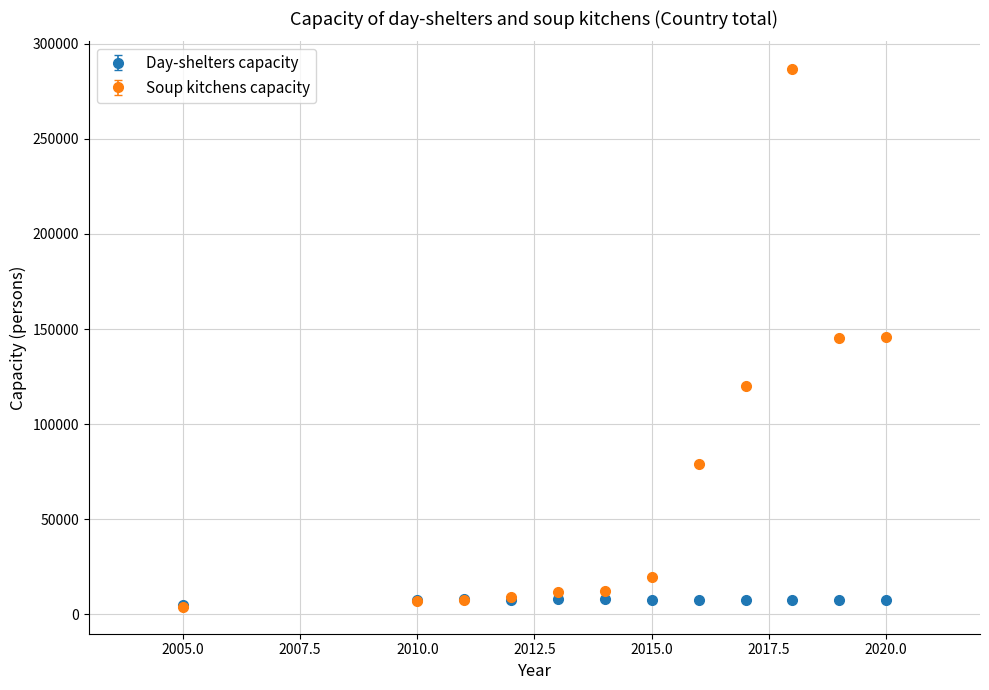

Which series has the largest total across all categories?

Soup kitchens capacity